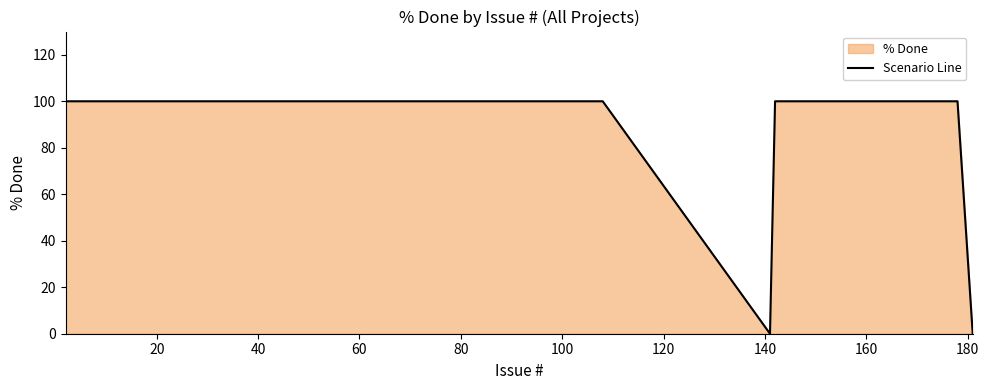

What is the difference between the maximum and minimum values?

100